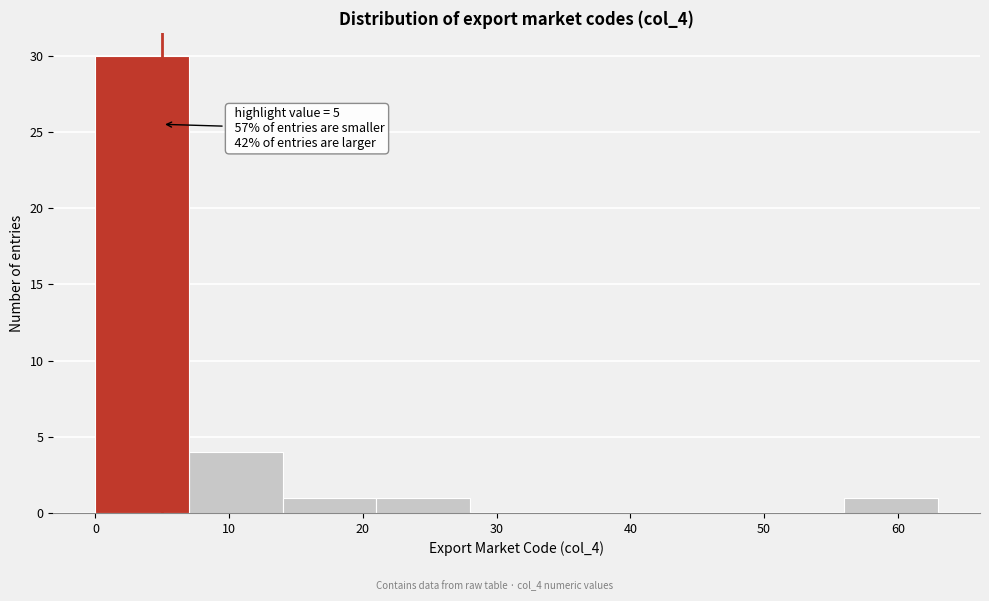

Which range on the x-axis has the tallest bar?

0 to 7